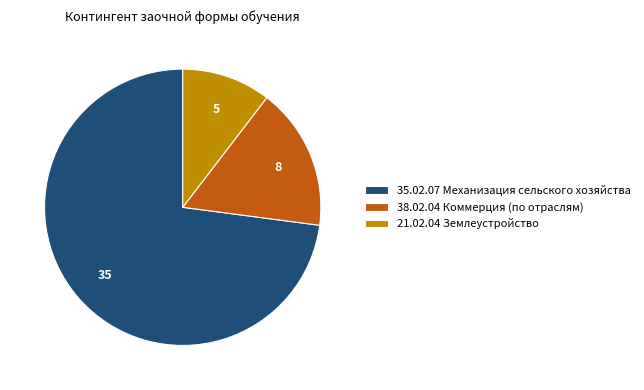

Combined, do 21.02.04 Землеустройство and 35.02.07 Механизация сельского хозяйства account for over 50%?

Yes